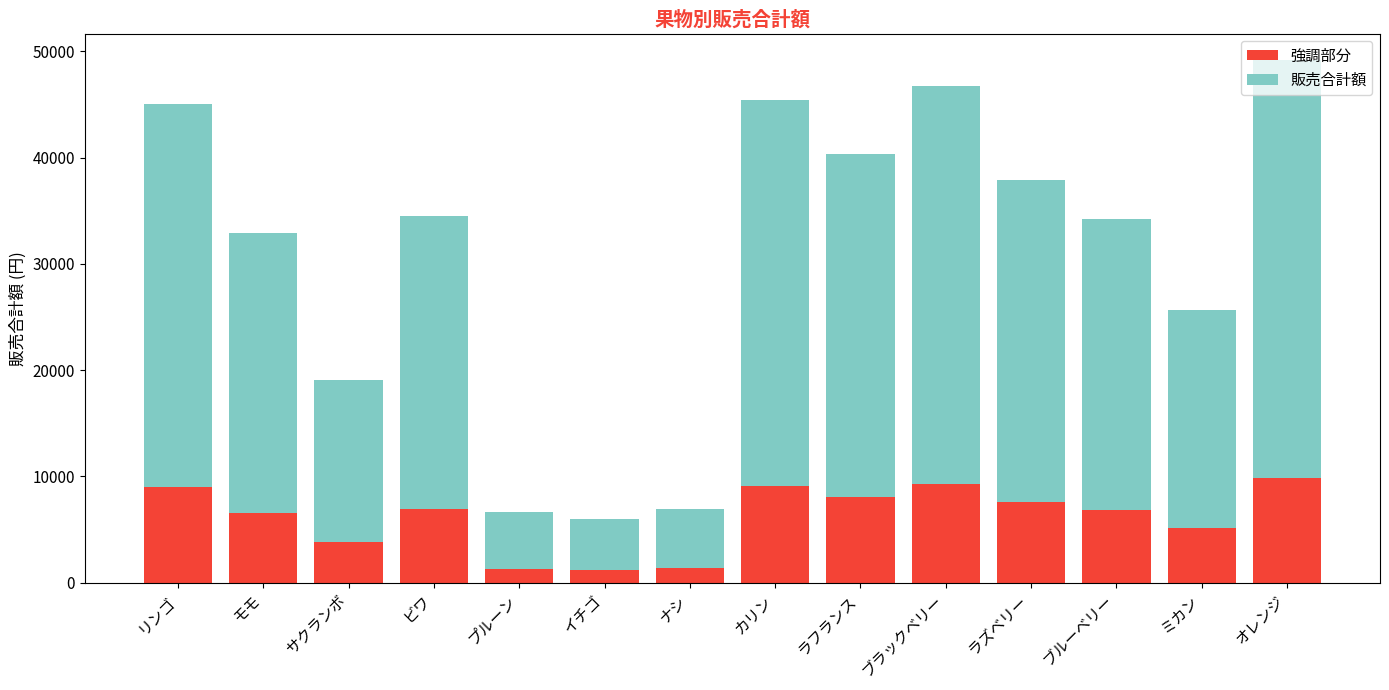

What is the sum of the 強調部分 values at モモ and サクランボ?

10400